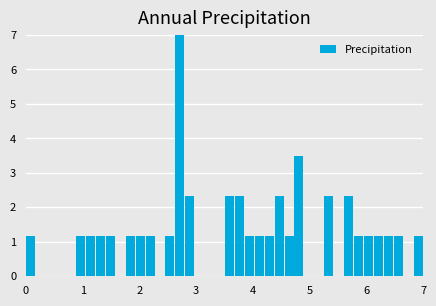

Around what value on the x-axis is the tallest bar? Give the approximate position of its centre, as read against the axis.

2.7